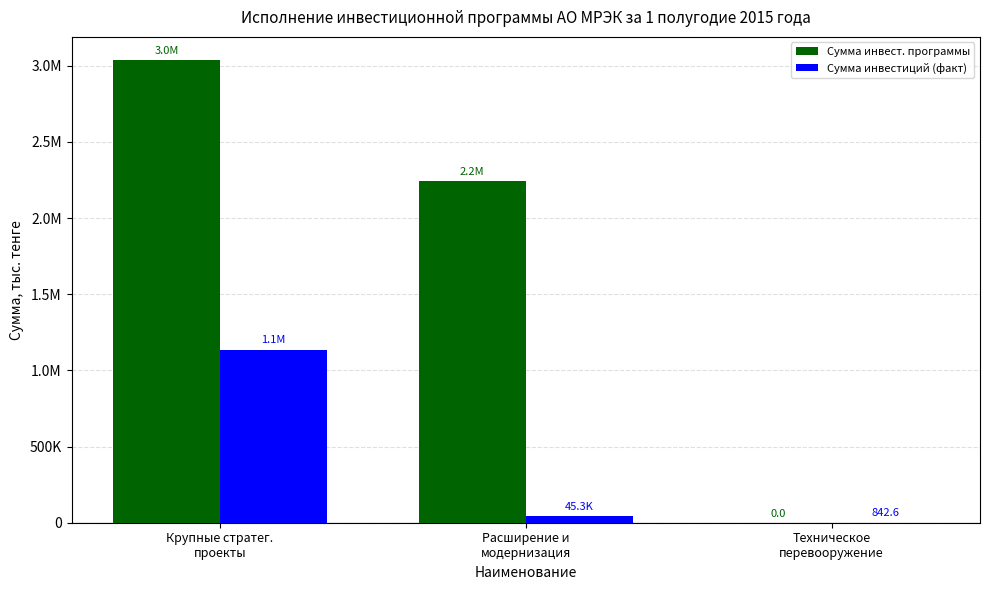

Reading left to right, what are all the values shown in this chart?

Сумма инвест. программы: 3037386.0	2241771.0	0.0
Сумма инвестиций (факт): 1136311.7	45315.7	842.6